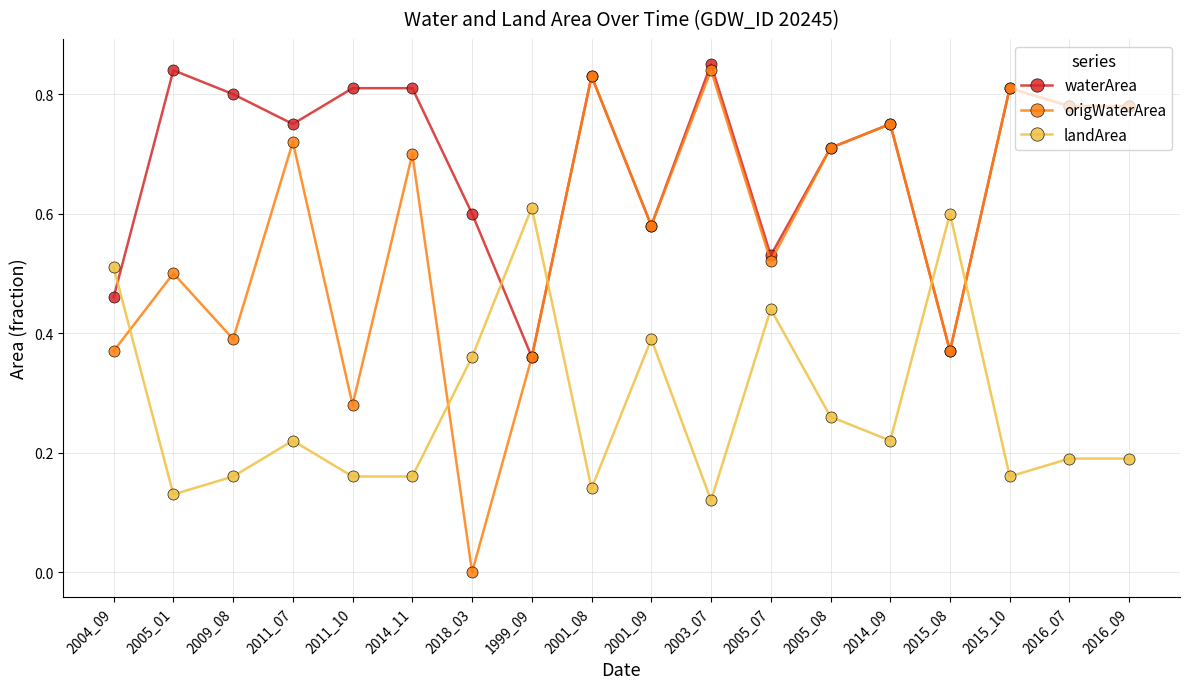

At which label does waterArea reach its peak?

2003_07